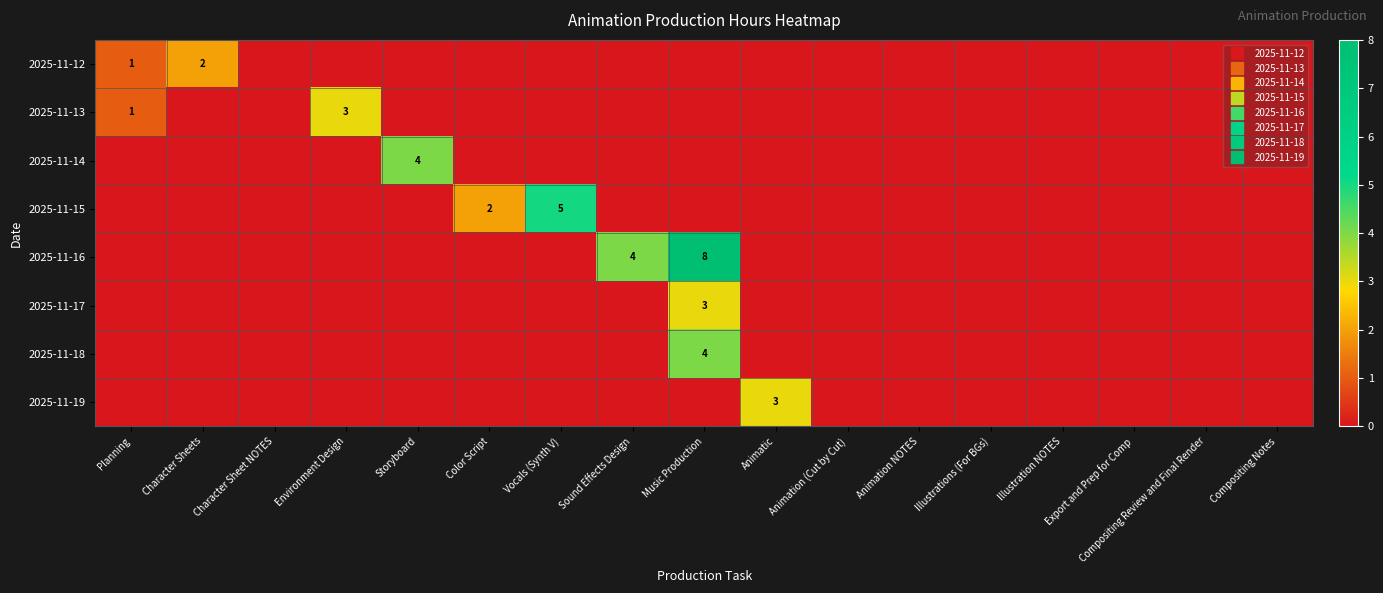

Which series has the largest range (max minus min)?

2025-11-16